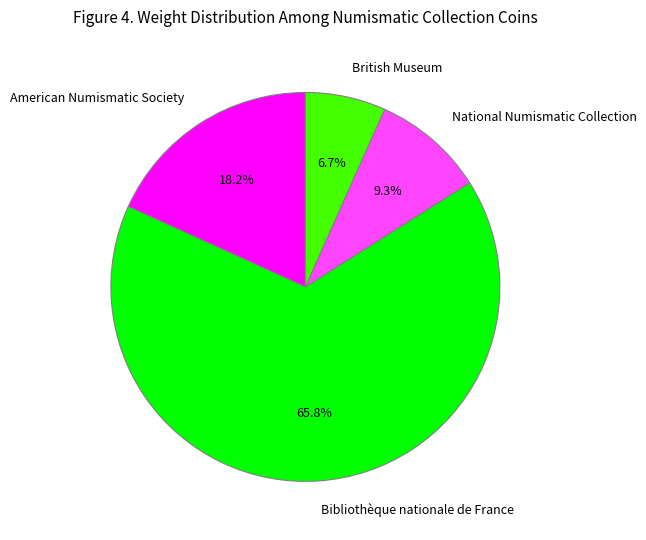

Is there a majority slice in this chart?

Yes